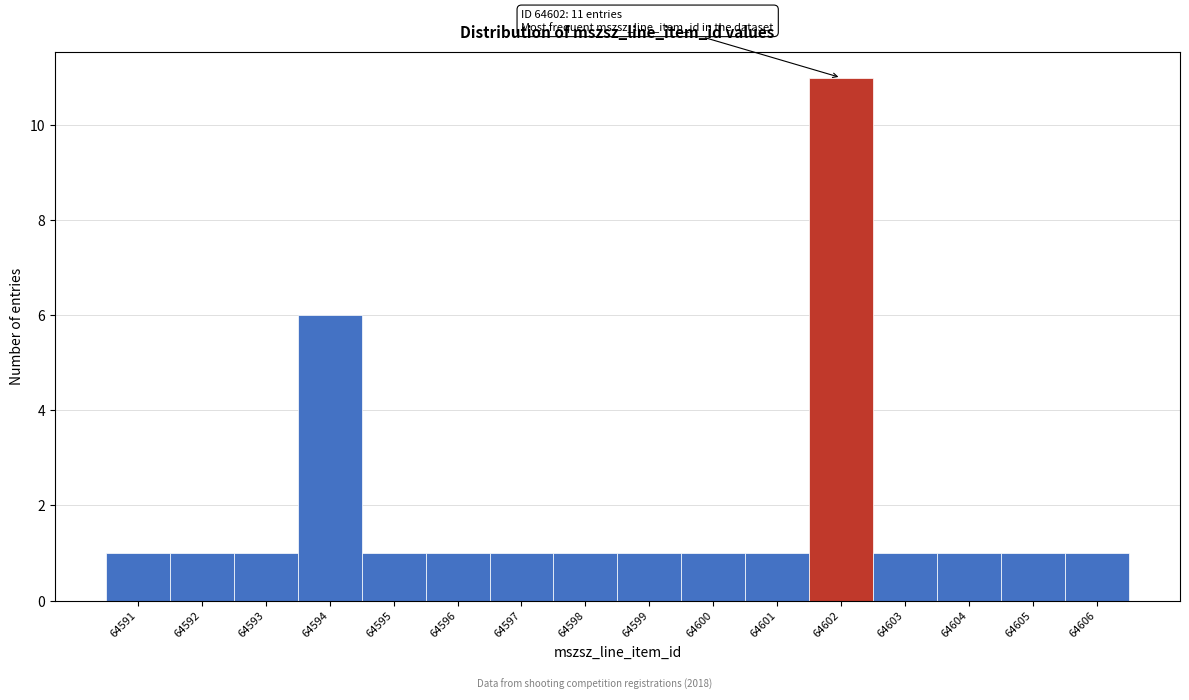

Which range on the x-axis has the tallest bar?

64601.5 to 64602.5